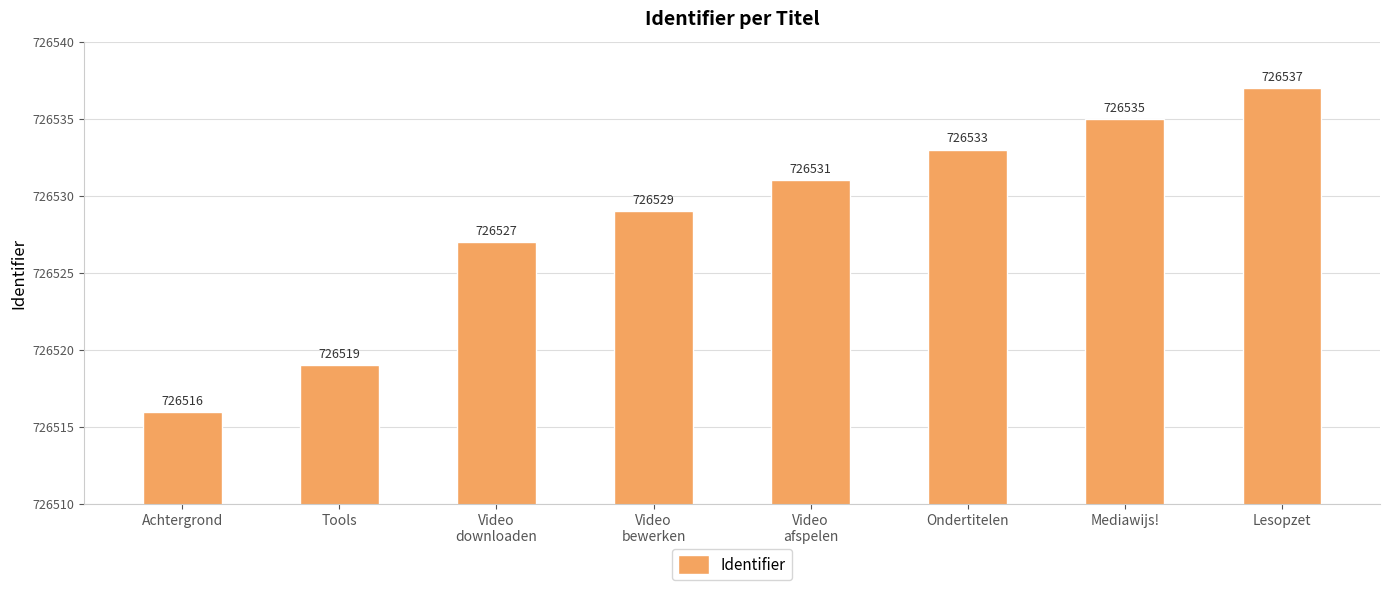

What is the change in value from Ondertitelen to Lesopzet?

+4